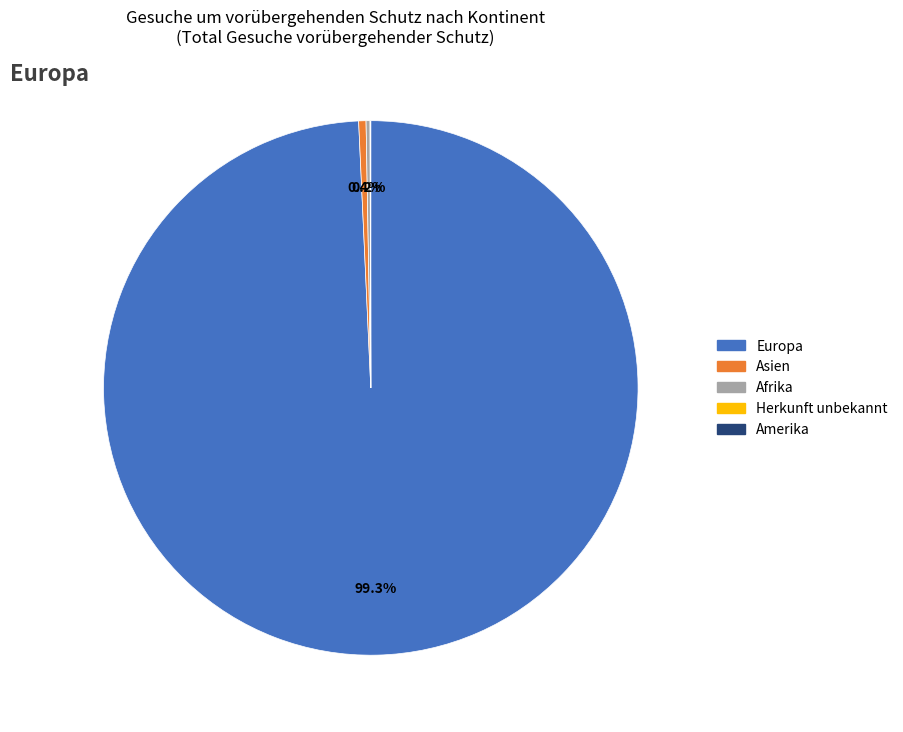

Is there any slice that represents more than half of the pie?

Yes